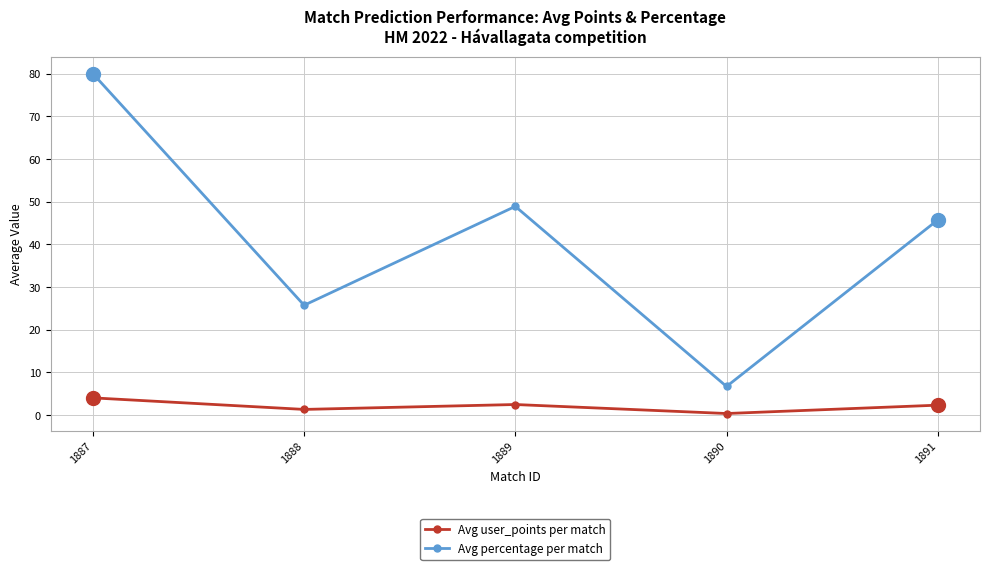

Where is the first local maximum for Avg user_points per match?

1889